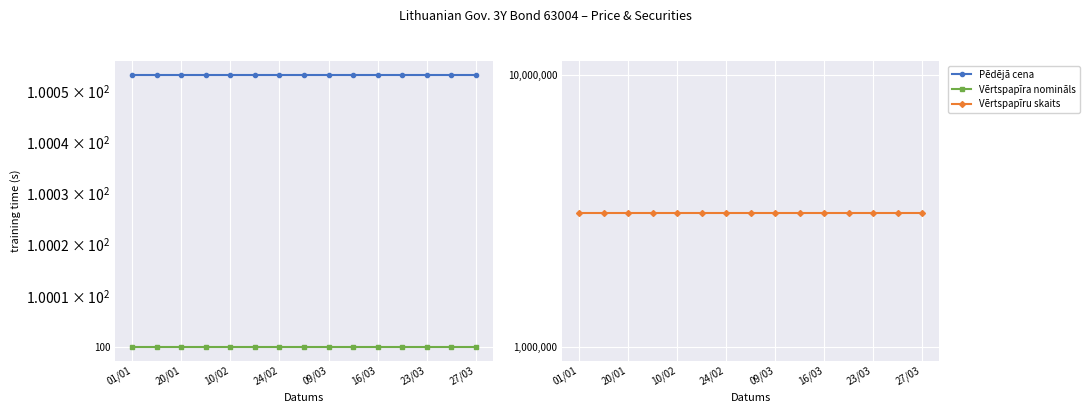

Is the value of Vērtspapīru skaits at 16/03 greater than the value of Vērtspapīra nomināls at 09/03?

Yes